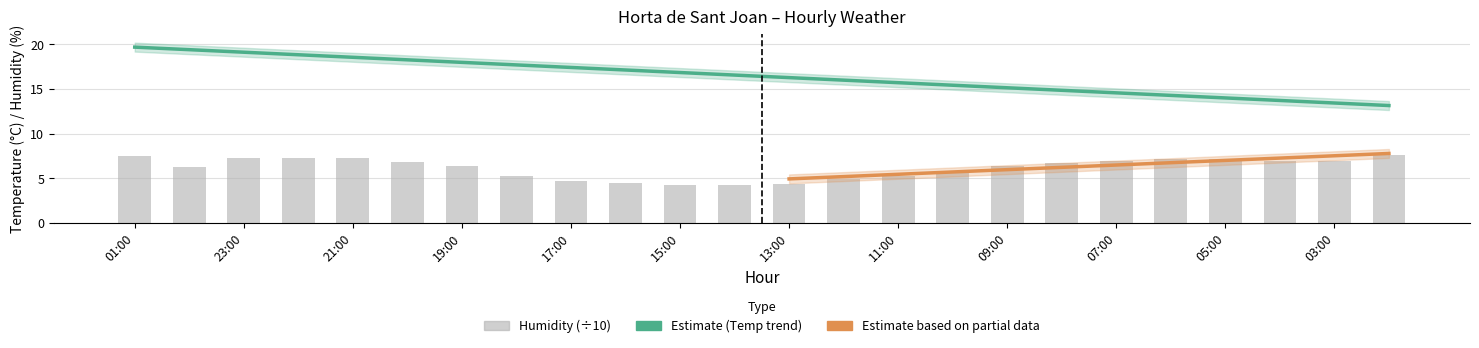

True or false: the data shows 4.5 at 16:00.

True